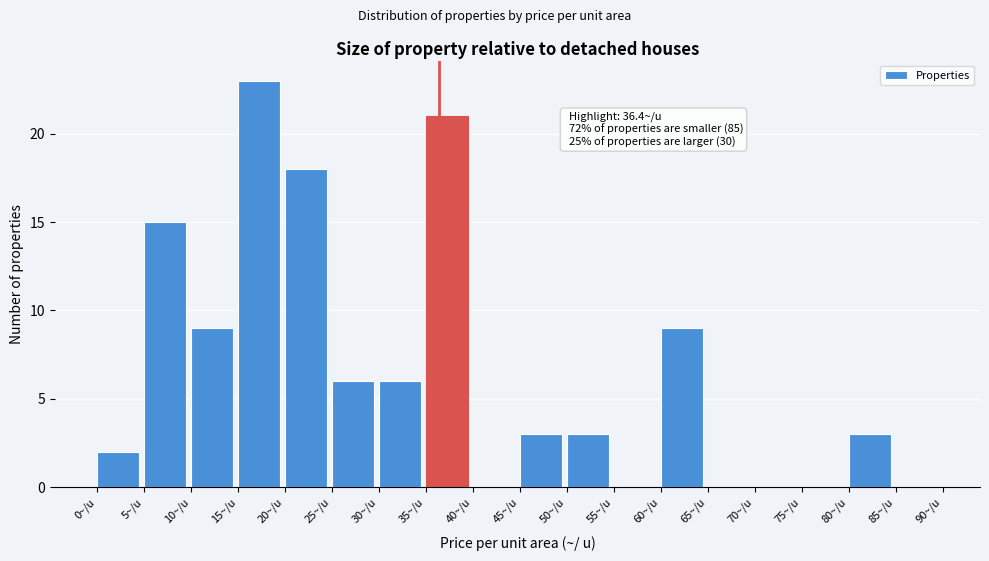

Which range on the x-axis has the tallest bar?

15 to 20